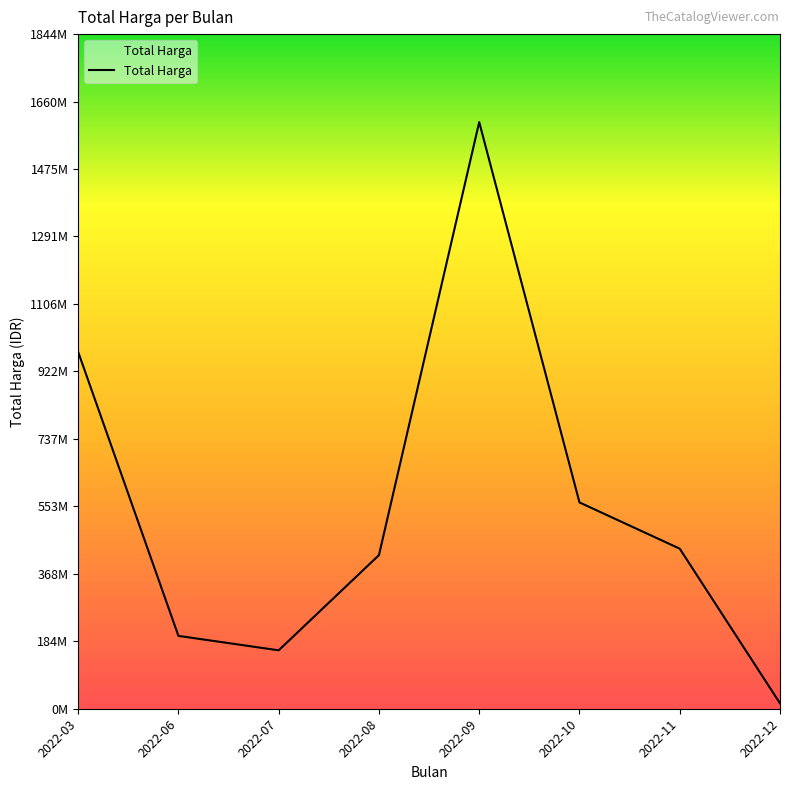

List the labels in order of value, smallest first.

2022-12, 2022-07, 2022-06, 2022-08, 2022-11, 2022-10, 2022-03, 2022-09